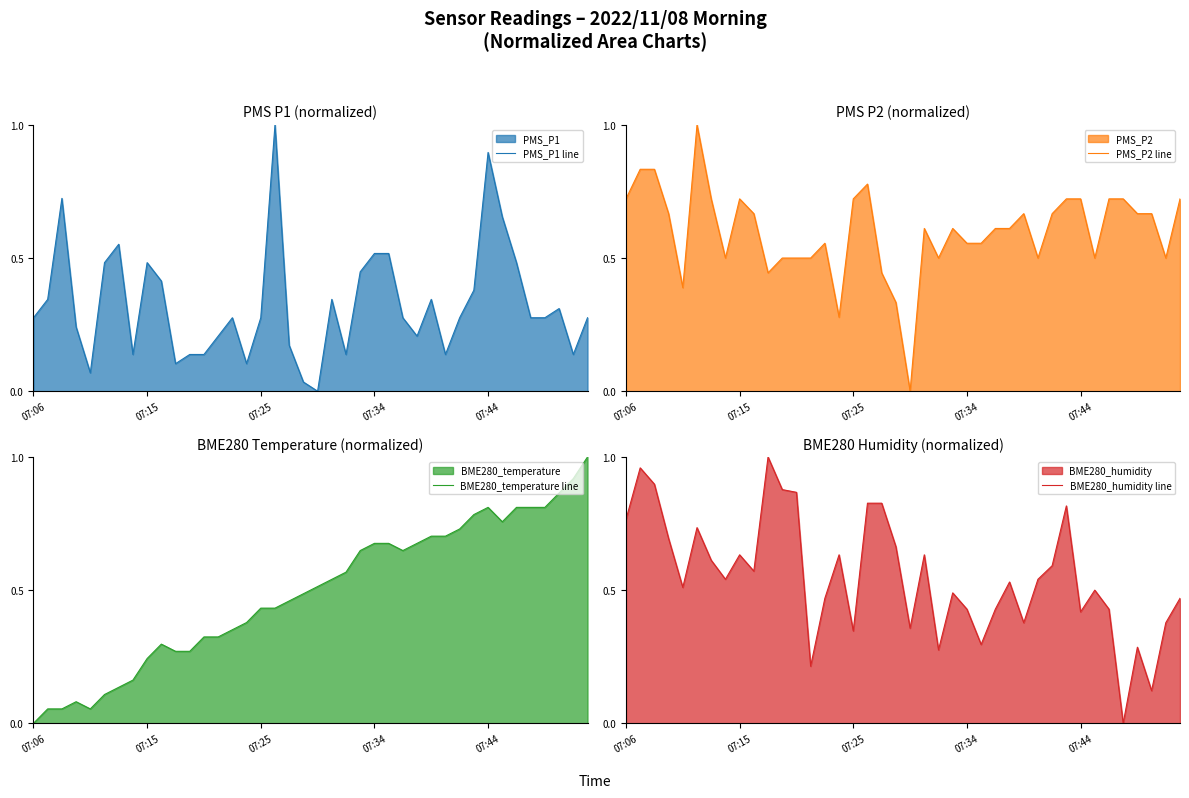

Does the chart display data point markers on the line(s)?

No